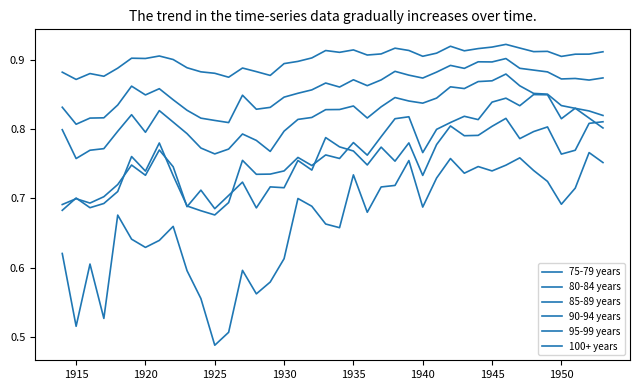

How many interior local peaks does the 100+ years series have?

11